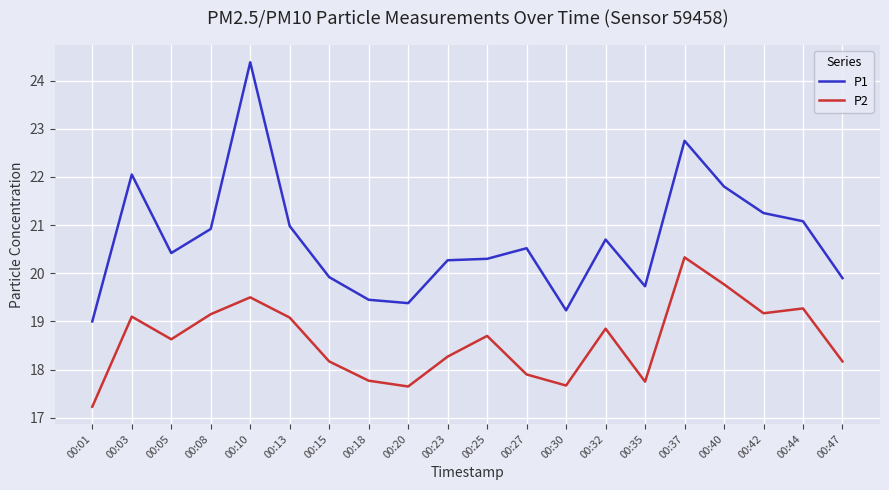

True or false: P2 and P1 cross at least once.

False